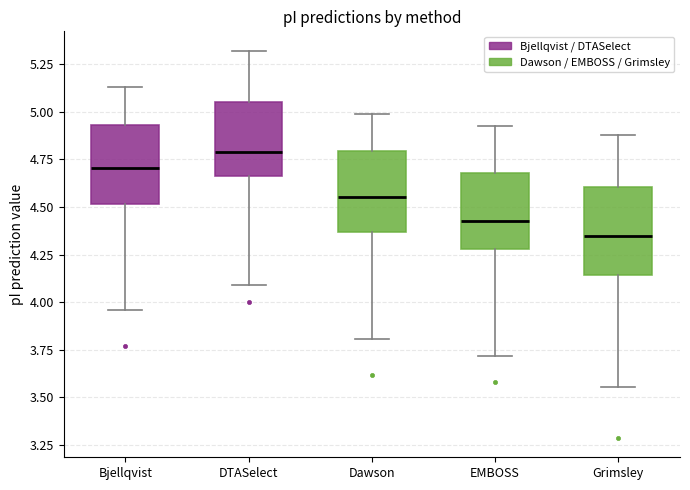

Where does the median line of the box for DTASelect sit on the y-axis? The values are not printed on the chart, so give them approximately, as read against the axis.

4.80